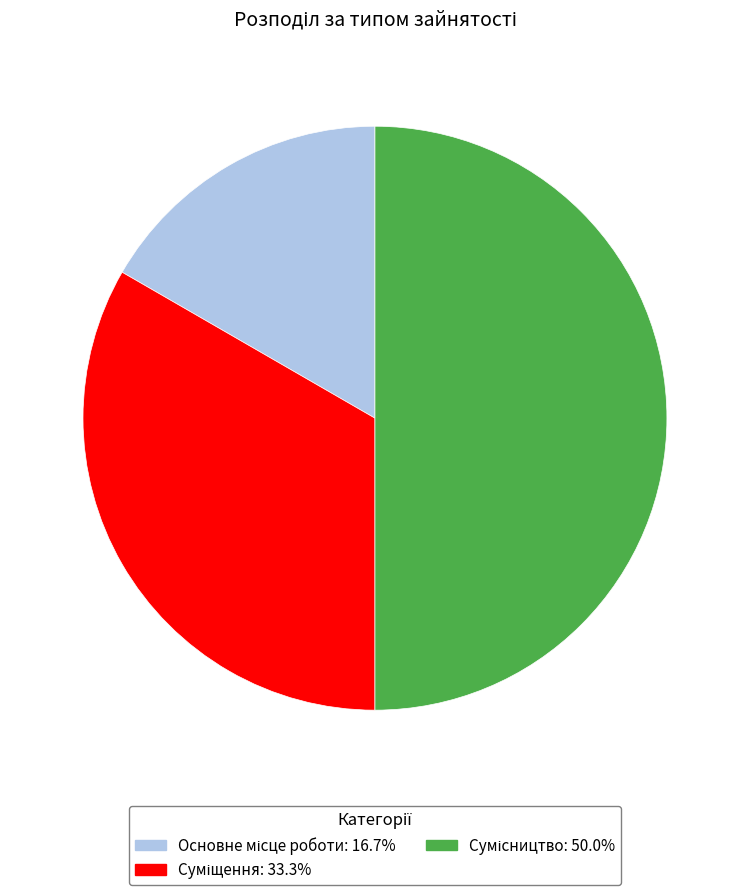

Does any single category account for the majority?

No